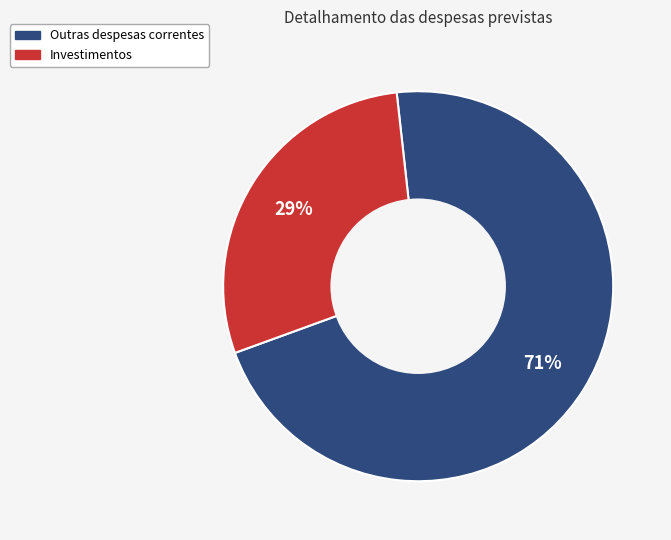

To the nearest percent, what is the average slice percentage?

50%